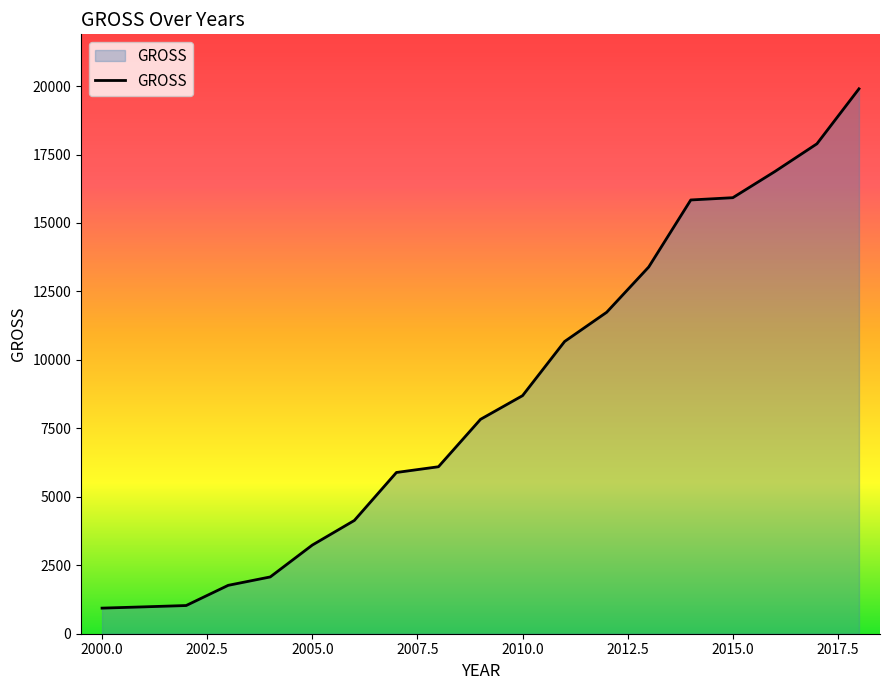

What is the maximum value shown in the chart?

19900.0